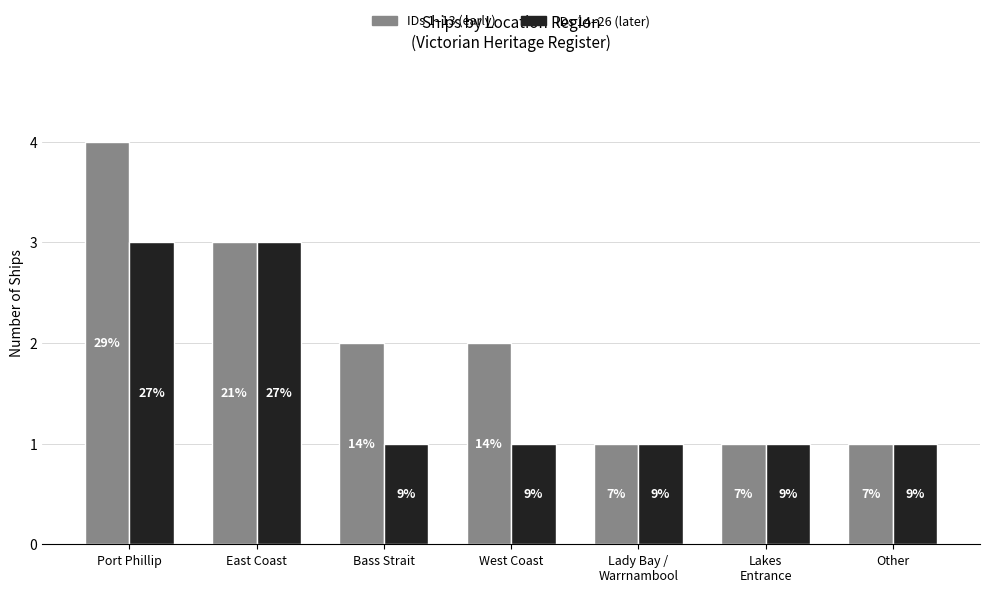

True or false: IDs 14–26 (later) has a value of 1 at Lakes
Entrance.

True